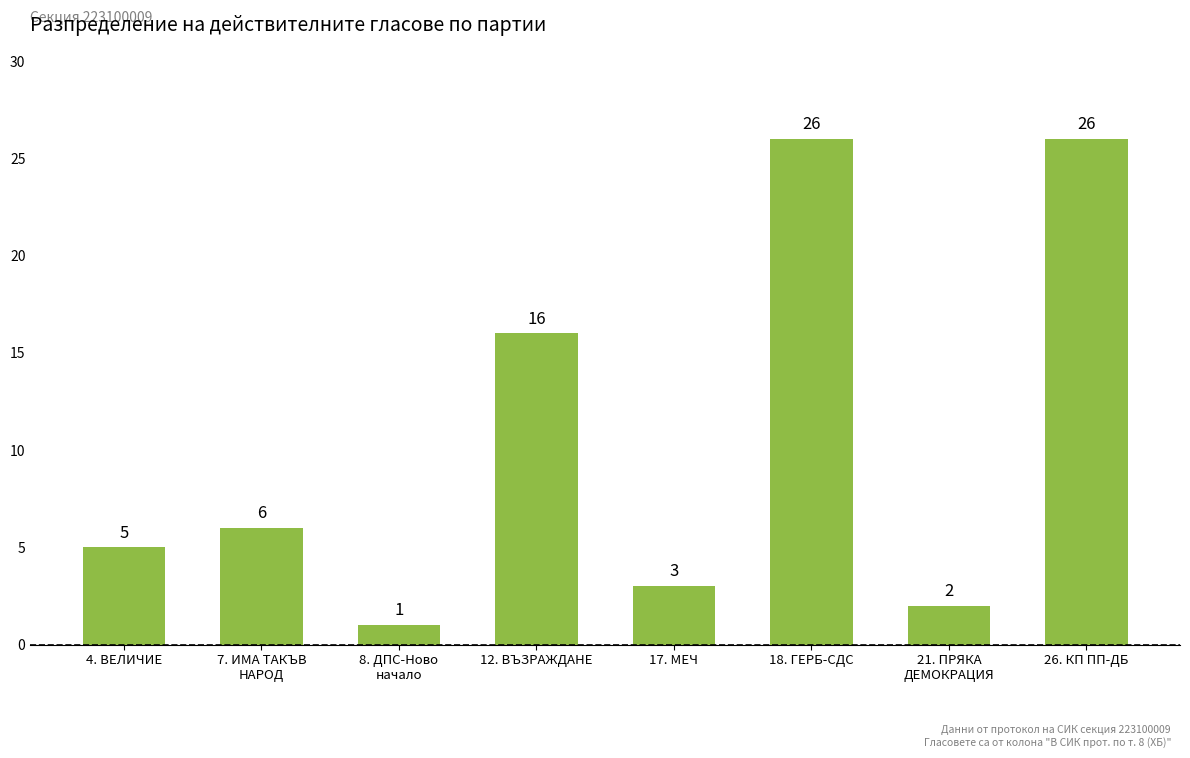

What is the value of the 4th bar from the left?

16